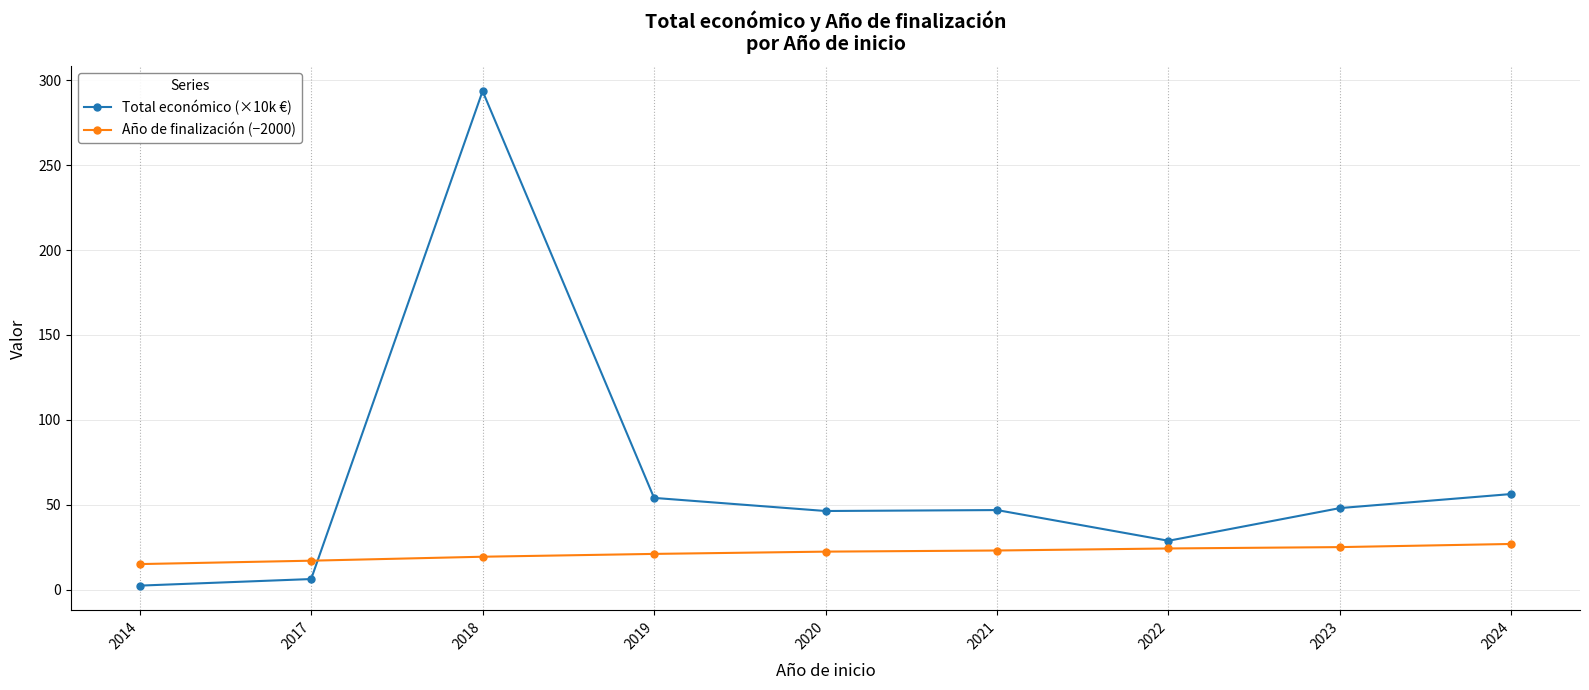

At which category is the sum across all series the highest?

2018